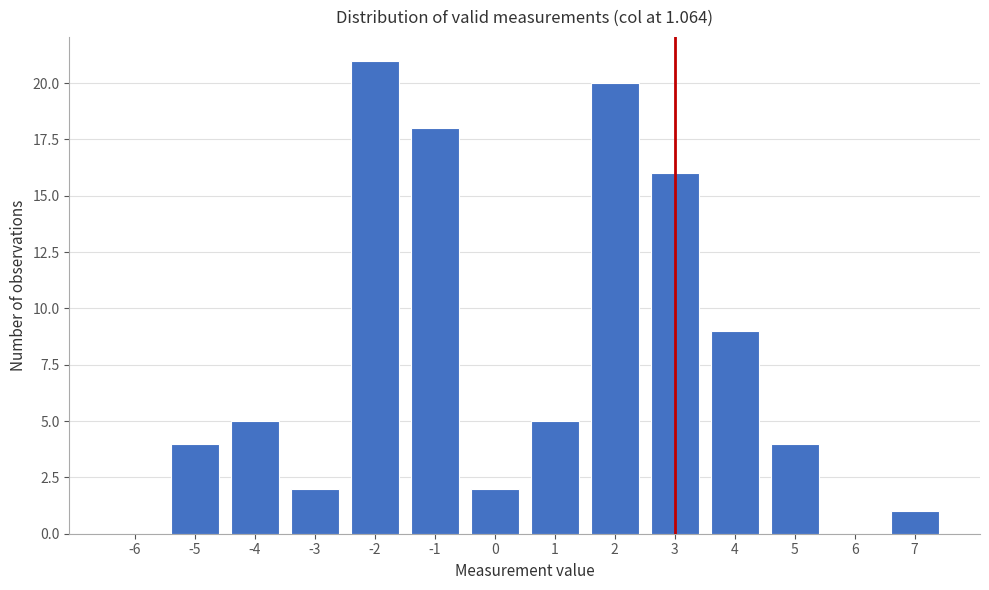

Reading left to right, what are all the values shown in this chart?

-6=0	-5=4	-4=5	-3=2	-2=21	-1=18	0=2	1=5	2=20	3=16	4=9	5=4	6=0	7=1